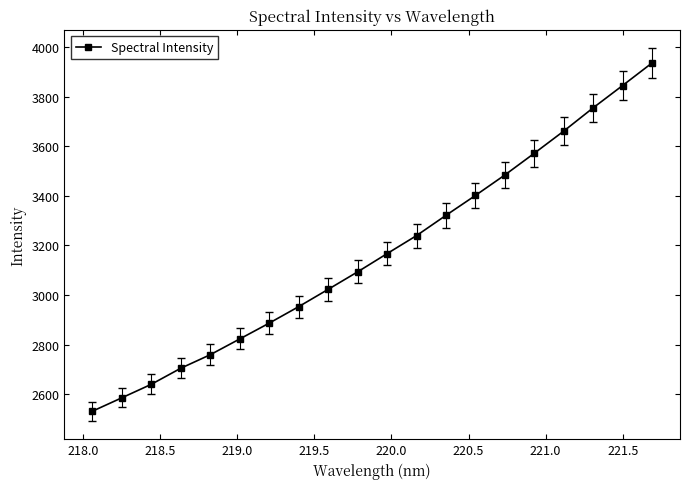

Reading left to right, transcribe all the data shown in this chart.

2531.1	2585.2	2639.7	2704.5	2759.0	2822.5	2886.3	2952.8	3022.5	3093.0	3166.6	3239.2	3321.0	3401.2	3483.8	3571.4	3660.8	3754.6	3844.6	3935.6